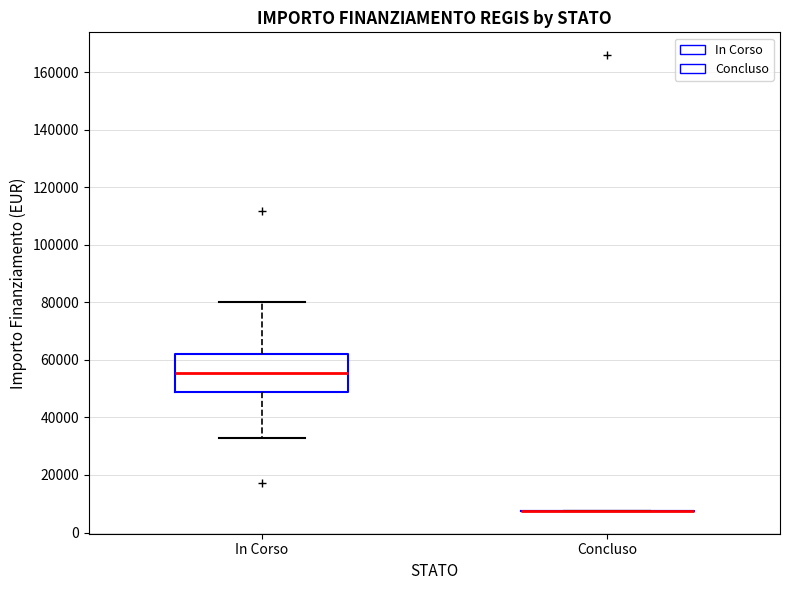

Comparing the boxes themselves (not the whiskers), which one is the tallest?

In Corso